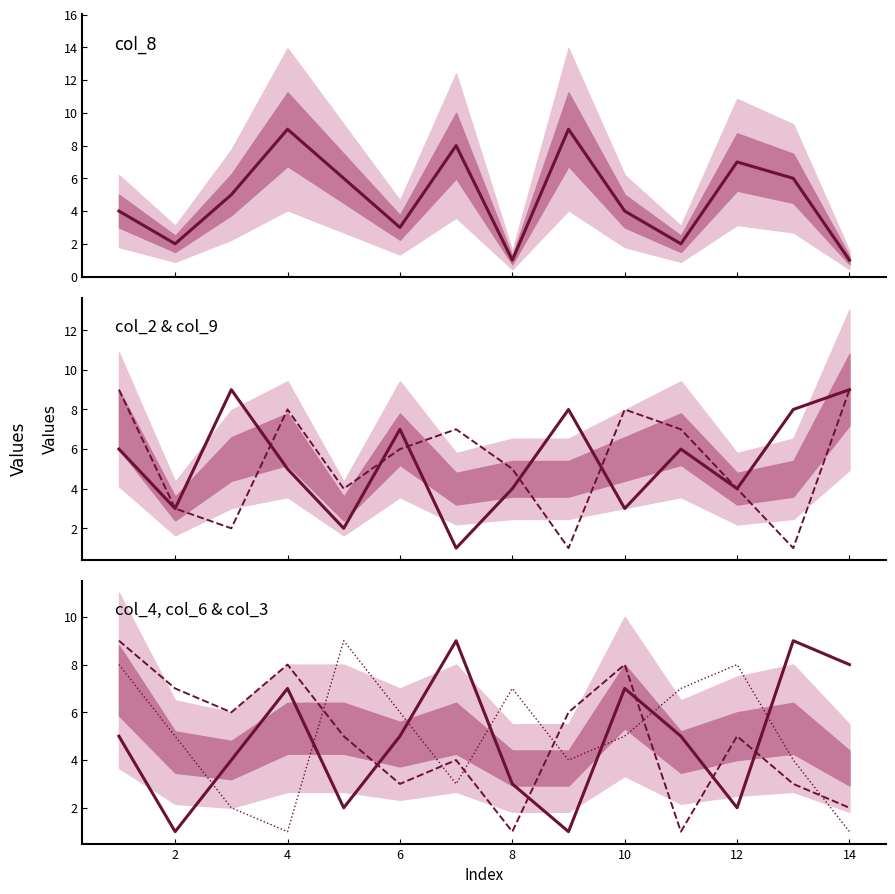

Where does the col_2 series first go above 6?

4